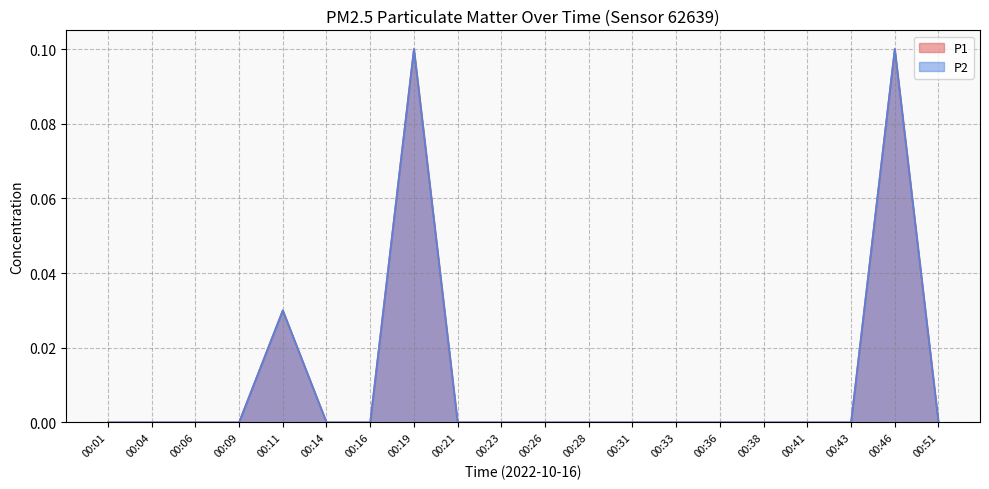

What is the highest value of the P1 series?

0.1